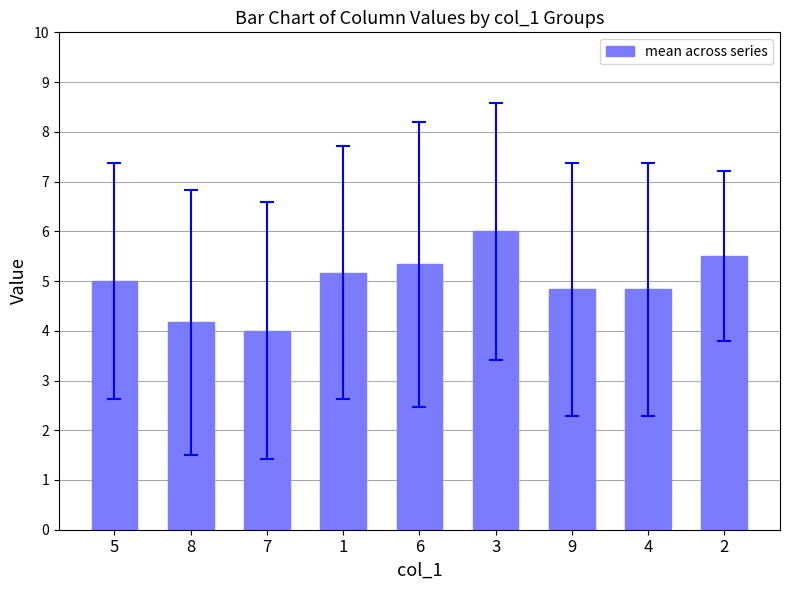

Which category has the highest value across all series?

3